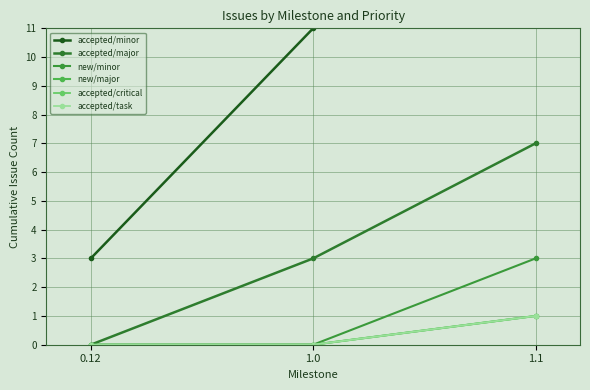

Count the number of categories in the chart.

3